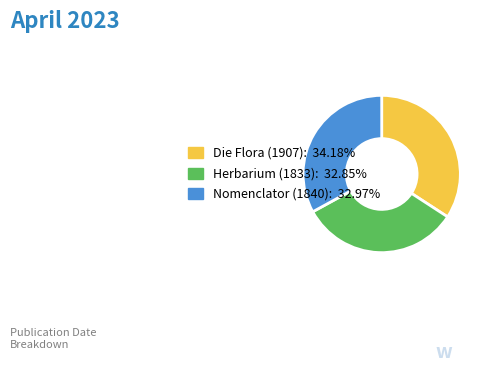

Is there any slice that represents more than half of the pie?

No